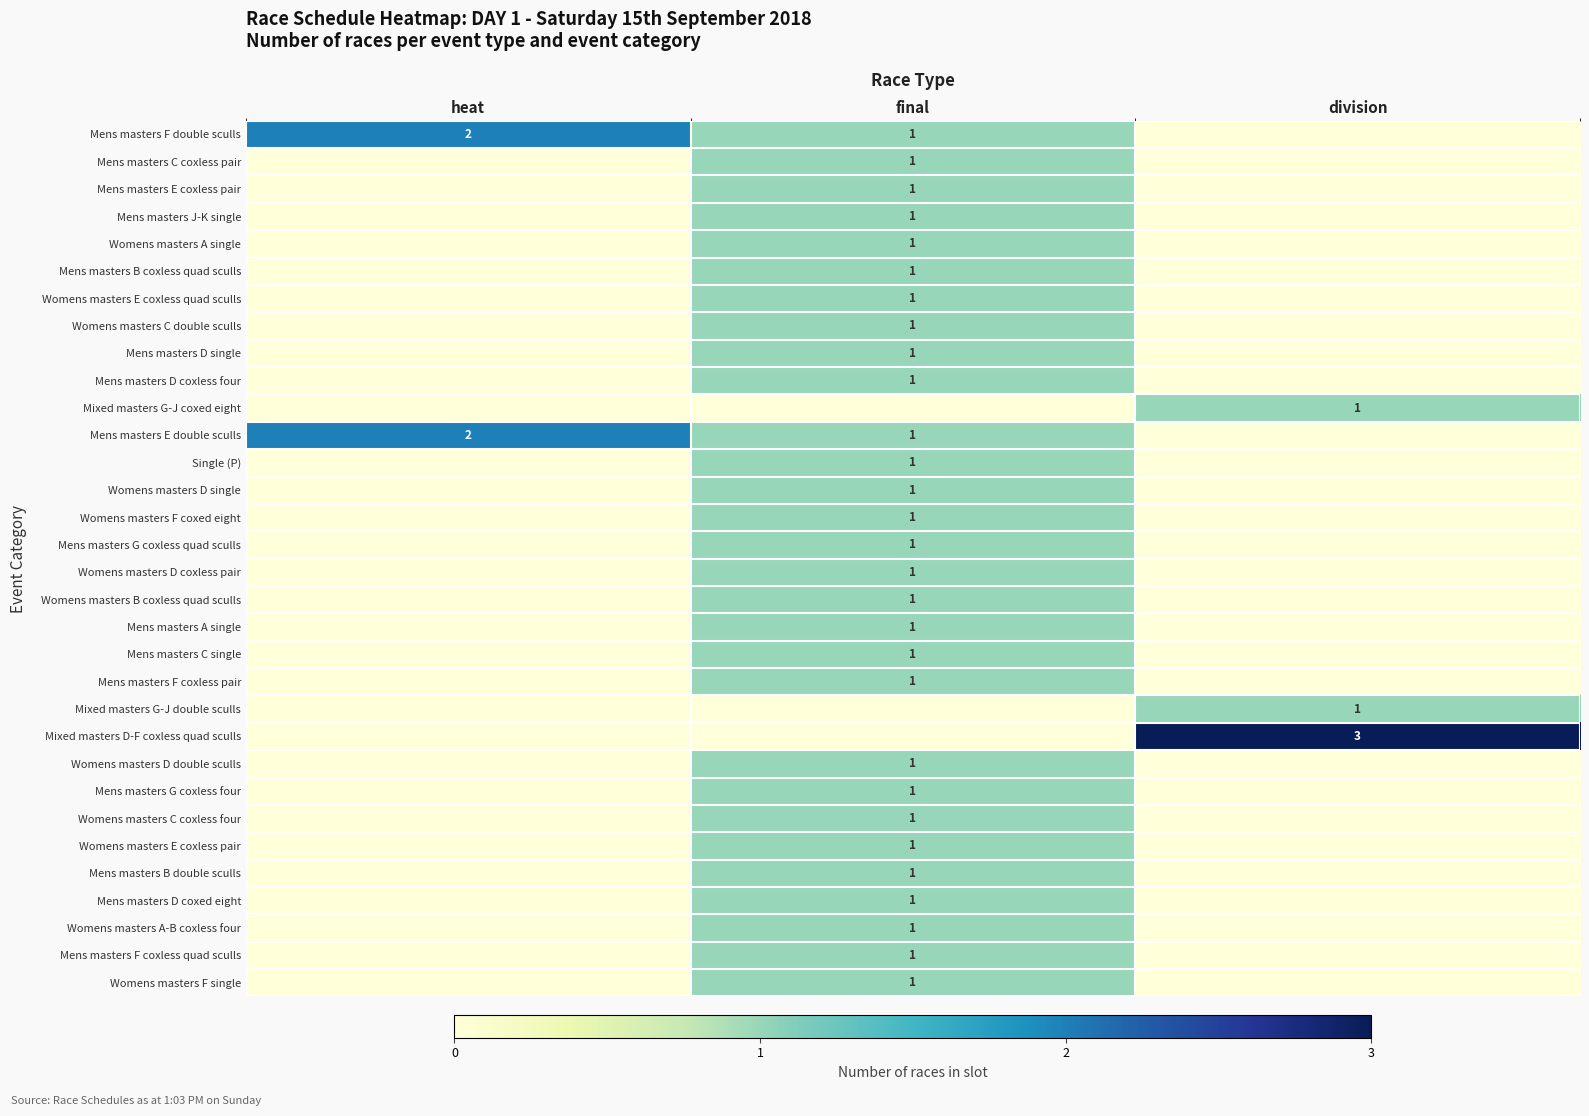

The Mens masters G coxless four series shows 1 at final. True or false?

True